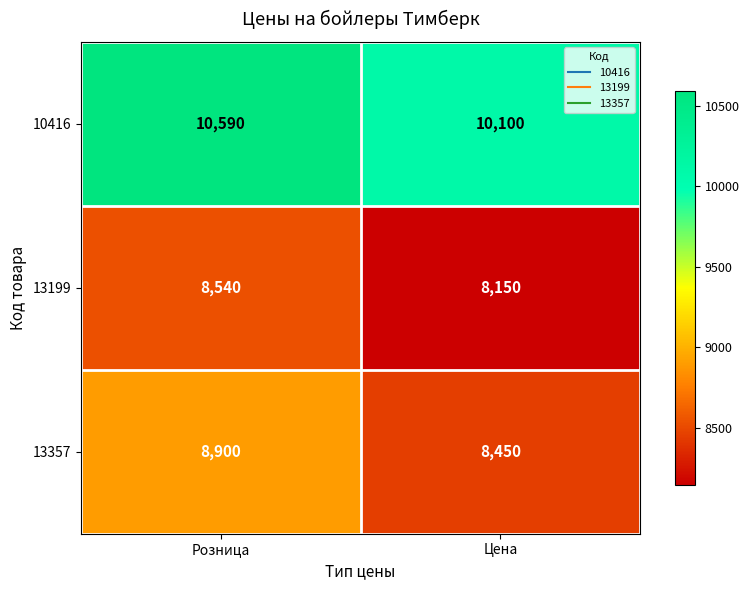

Which series has the widest spread of values?

10416